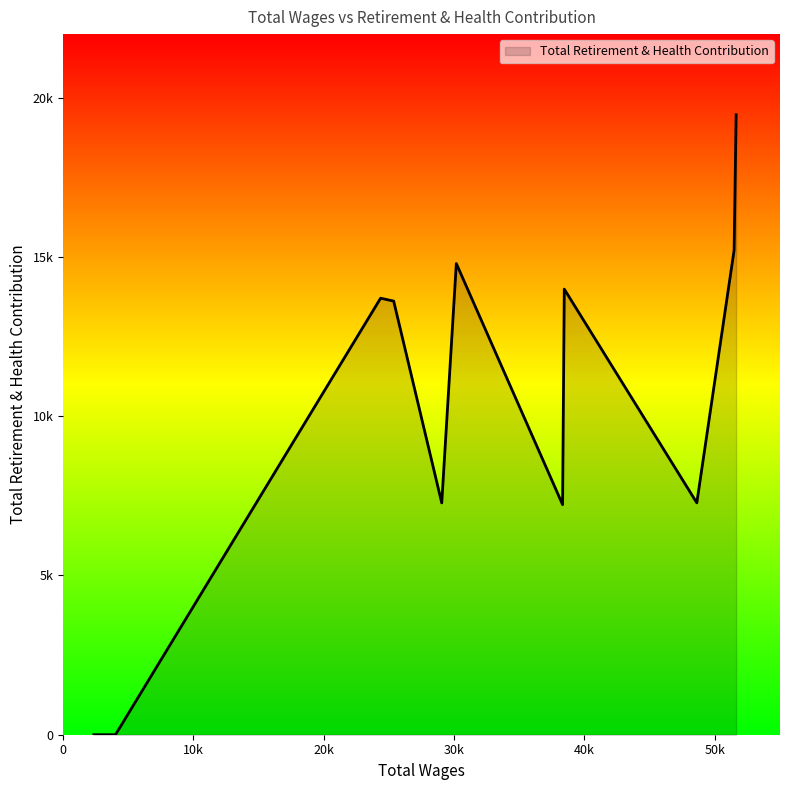

Reading left to right, extract all data points from this chart.

51634.0=19467	51479.0=15216	48617.0=7281	38449.0=13992	38319.0=7226	30166.0=14795	29047.0=7279	25359.0=13617	24356.0=13707	4015.0=0	2400.0=0	2350.0=0